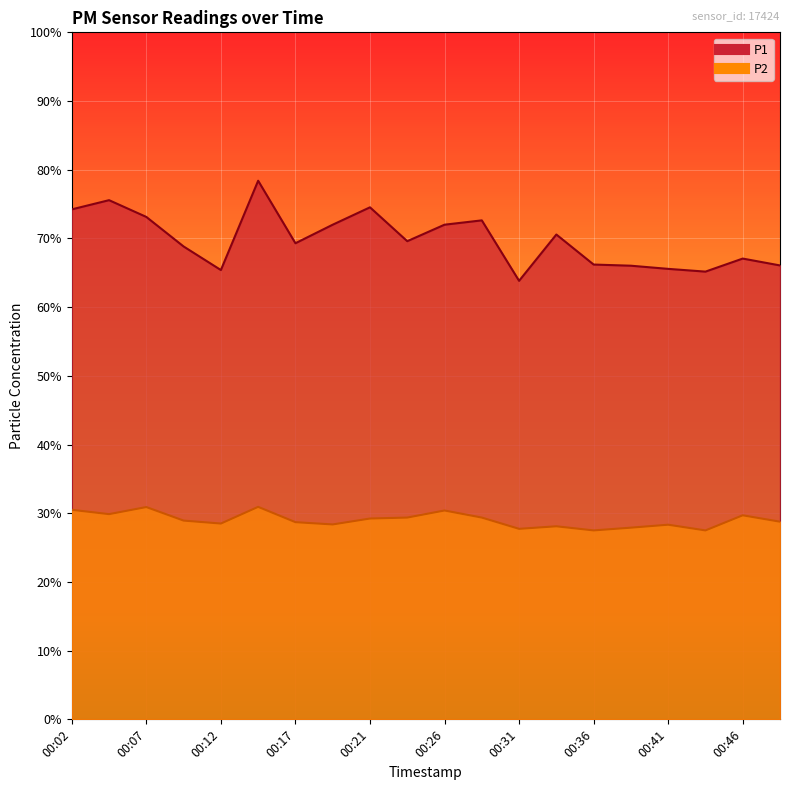

What is the value of the P1 point at the 4th from the left?

68.8